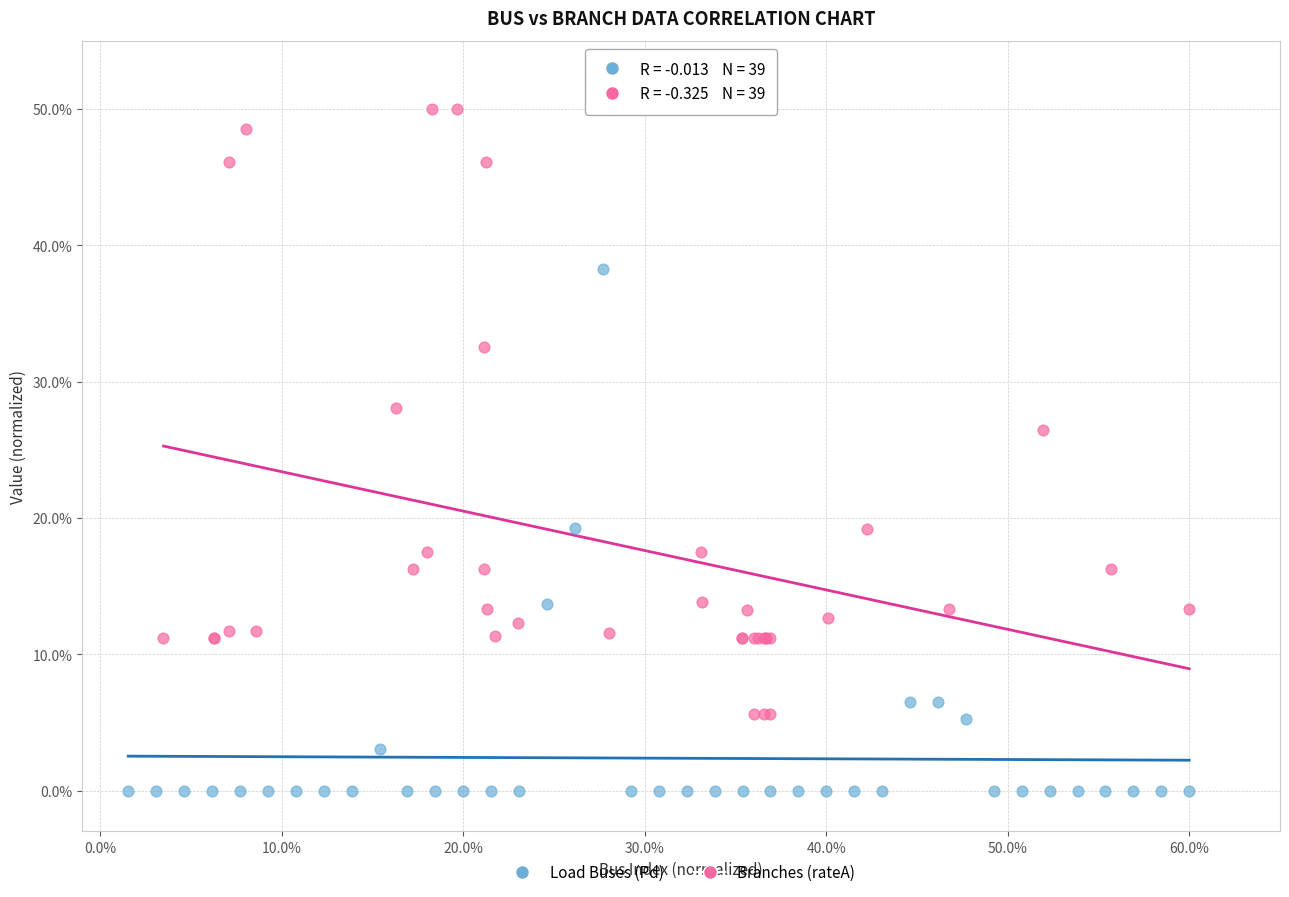

Which series reaches the minimum Y coordinate?

Load Buses (Pd)